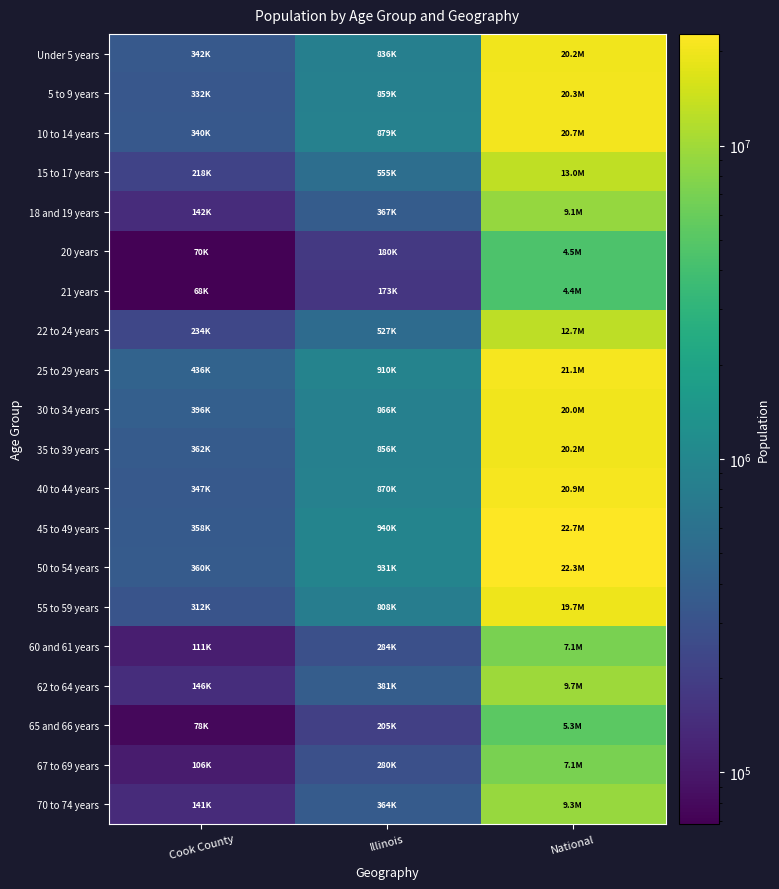

Reading right to left, extract all data points from this chart.

Under 5 years: National=20201362	Illinois=835577	Cook County=342493
5 to 9 years: National=20348657	Illinois=859405	Cook County=331837
10 to 14 years: National=20677194	Illinois=879448	Cook County=339576
15 to 17 years: National=12954254	Illinois=554749	Cook County=218374
18 and 19 years: National=9086089	Illinois=367343	Cook County=141816
20 years: National=4519129	Illinois=179613	Cook County=70195
21 years: National=4354294	Illinois=172795	Cook County=68431
22 to 24 years: National=12712576	Illinois=526556	Cook County=233877
25 to 29 years: National=21101849	Illinois=910273	Cook County=435510
30 to 34 years: National=19962099	Illinois=865684	Cook County=396053
35 to 39 years: National=20179642	Illinois=855790	Cook County=362415
40 to 44 years: National=20890964	Illinois=870100	Cook County=347380
45 to 49 years: National=22708591	Illinois=940094	Cook County=357556
50 to 54 years: National=22298125	Illinois=930785	Cook County=359507
55 to 59 years: National=19664805	Illinois=807778	Cook County=312366
60 and 61 years: National=7113727	Illinois=284180	Cook County=110913
62 to 64 years: National=9704197	Illinois=381249	Cook County=146047
65 and 66 years: National=5319902	Illinois=205270	Cook County=77882
67 to 69 years: National=7115361	Illinois=279790	Cook County=106025
70 to 74 years: National=9278166	Illinois=364475	Cook County=140614